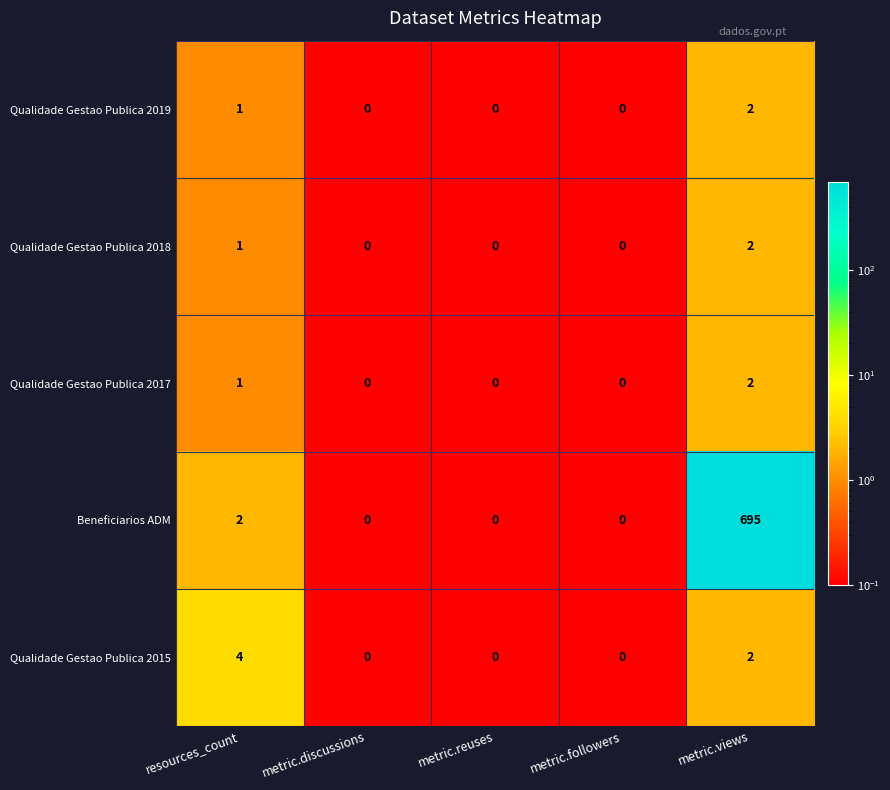

What is the highest value of the Qualidade Gestao Publica 2015 series?

4